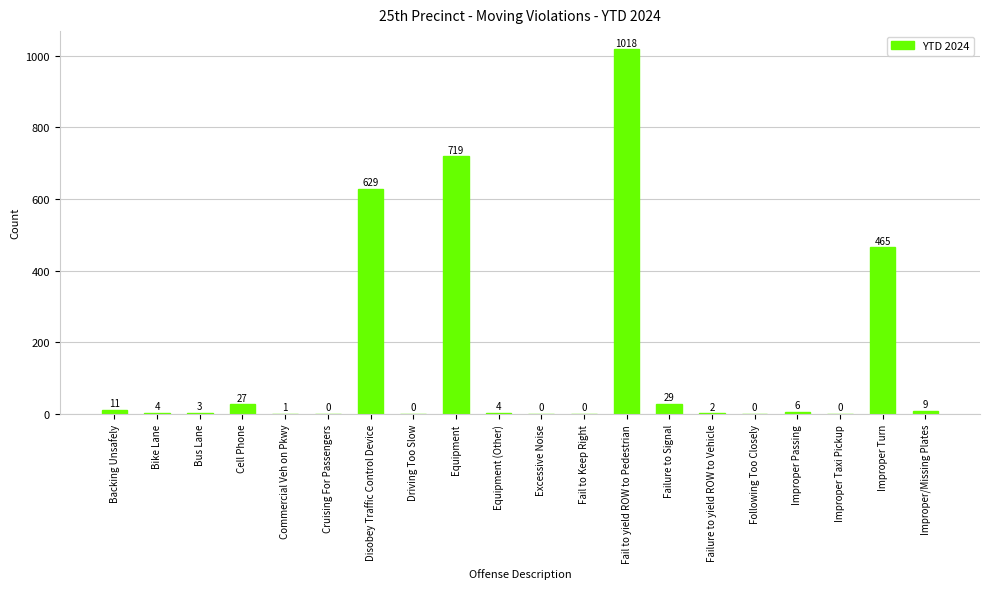

What is the change in value from Failure to yield ROW to Vehicle to Improper Taxi Pickup?

-2